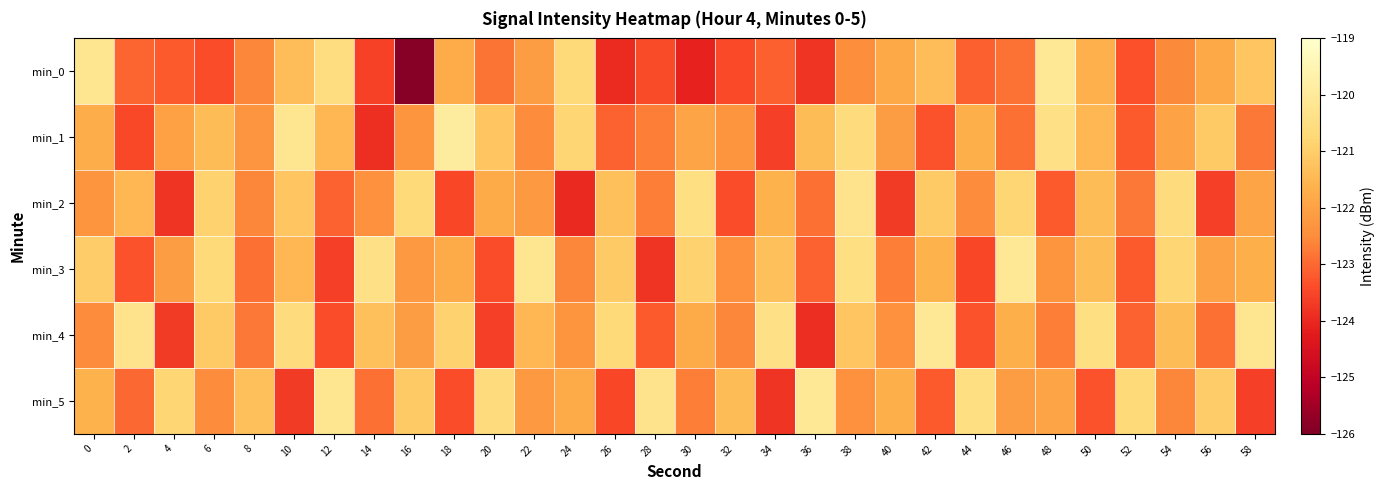

At 34, list the series in order from smallest to largest.

min_5, min_1, min_0, min_2, min_3, min_4